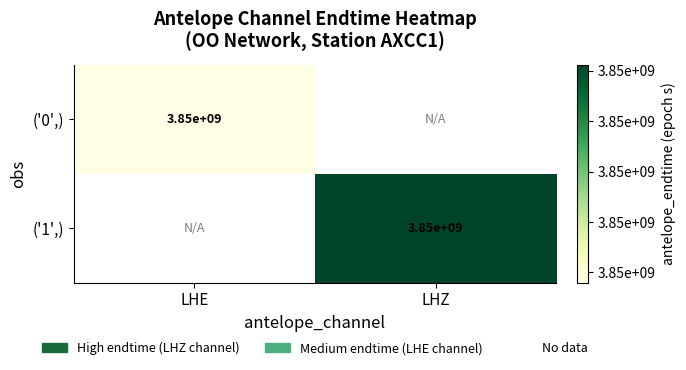

The value of ('1',) at LHZ is 3850000000. True or false?

True